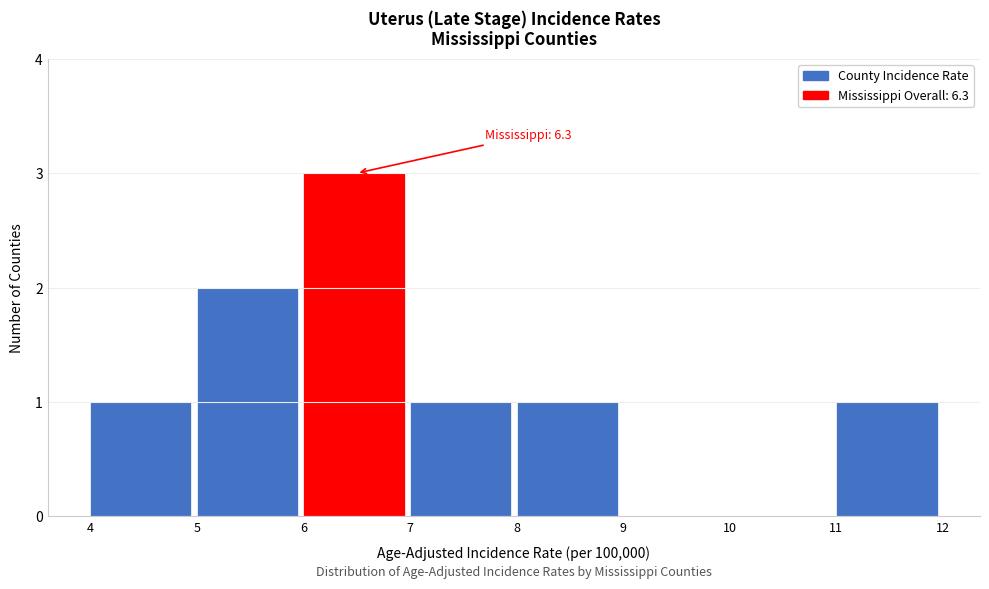

Which range on the x-axis has the tallest bar?

6 to 7